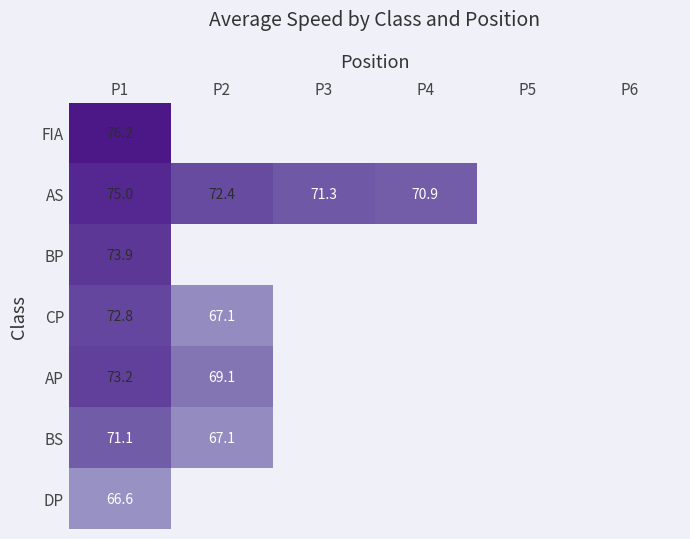

List the labels in order of AS value, largest first.

P1, P2, P3, P4, P5, P6